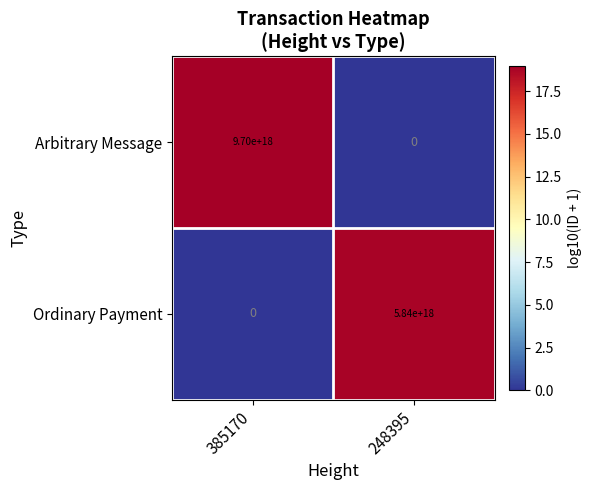

Rank the categories by Arbitrary Message value from lowest to highest.

248395, 385170